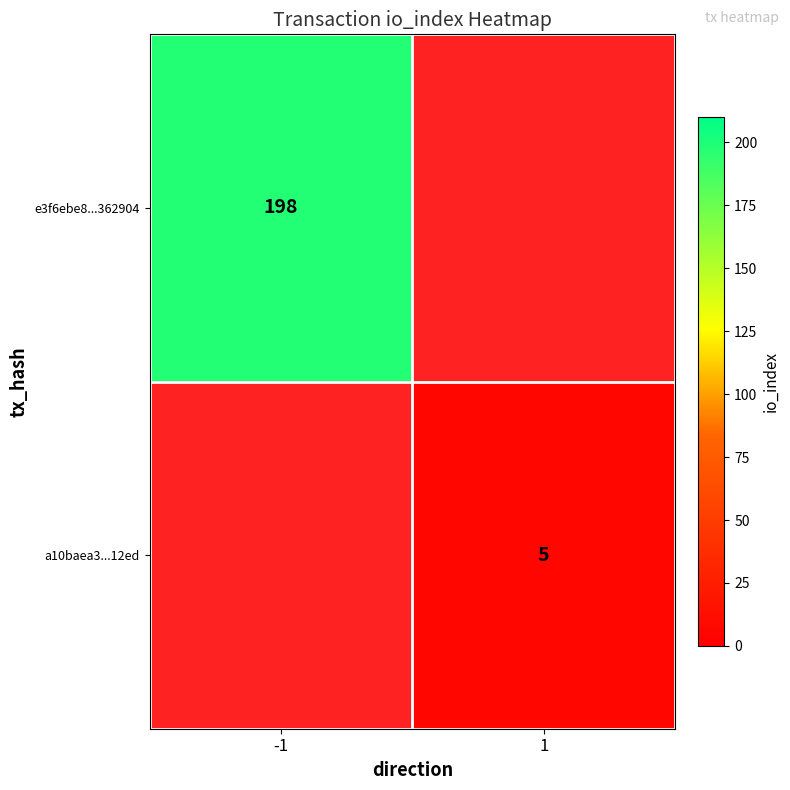

Is it true that e3f6ebe8...362904 equals 274 at -1?

False